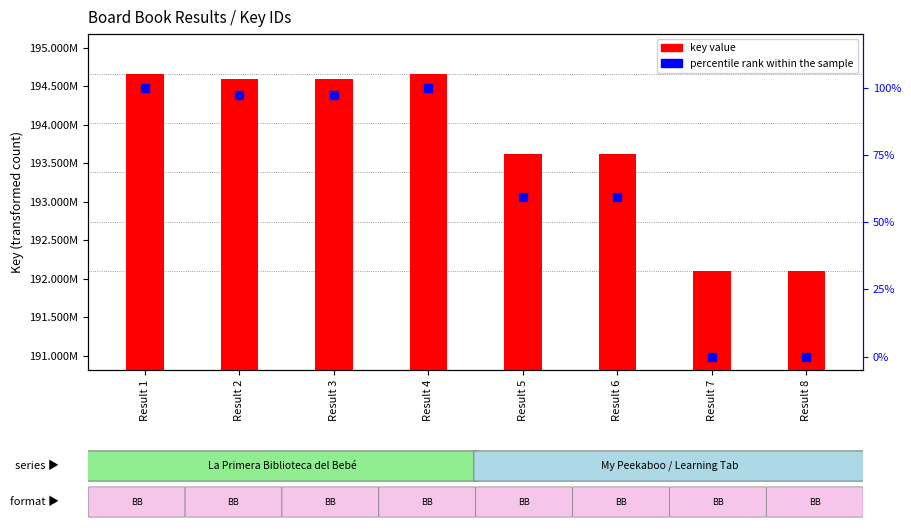

Which series contains the lowest Y value?

percentile rank within the sample